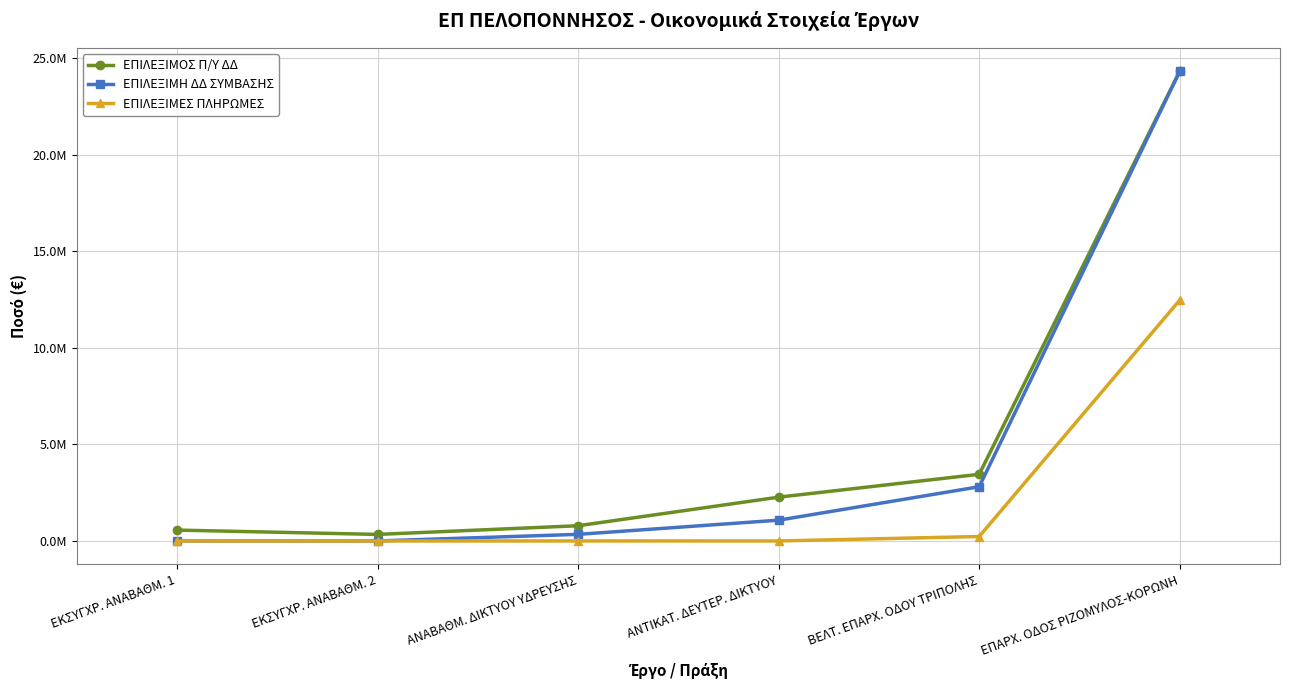

True or false: ΕΠΙΛΕΞΙΜΕΣ ΠΛΗΡΩΜΕΣ and ΕΠΙΛΕΞΙΜΟΣ Π/Υ ΔΔ cross at least once.

False